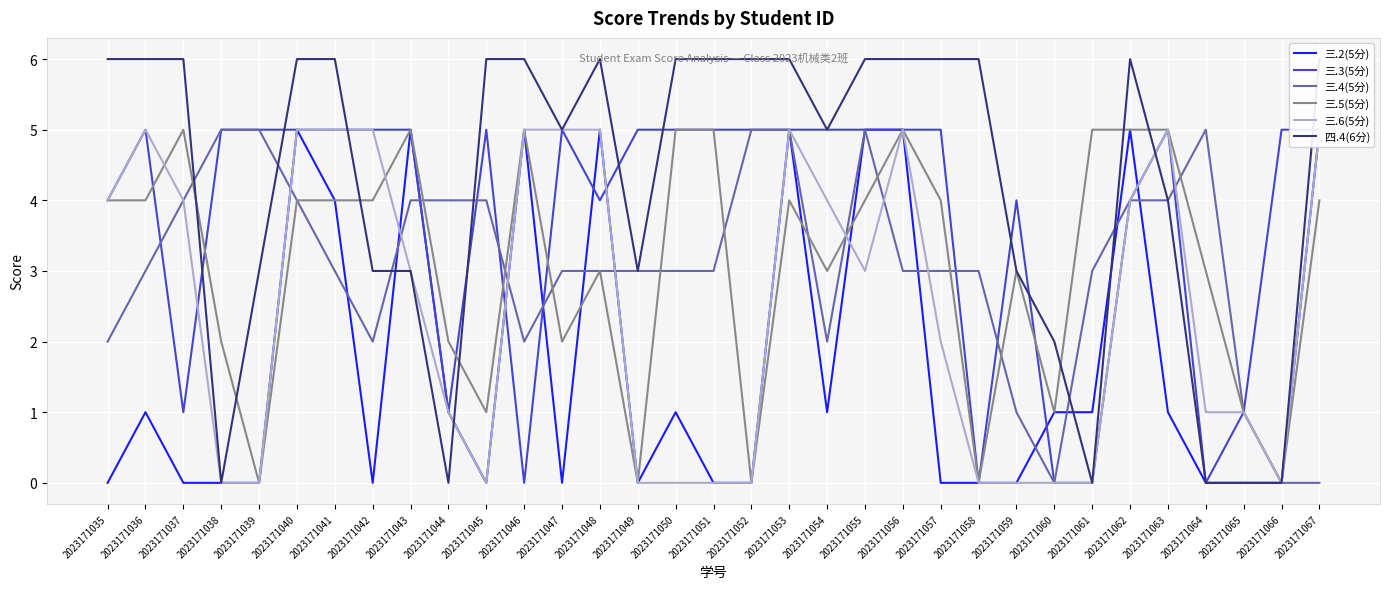

What is the difference between the second highest and minimum values in the 三.6(5分) series?

5